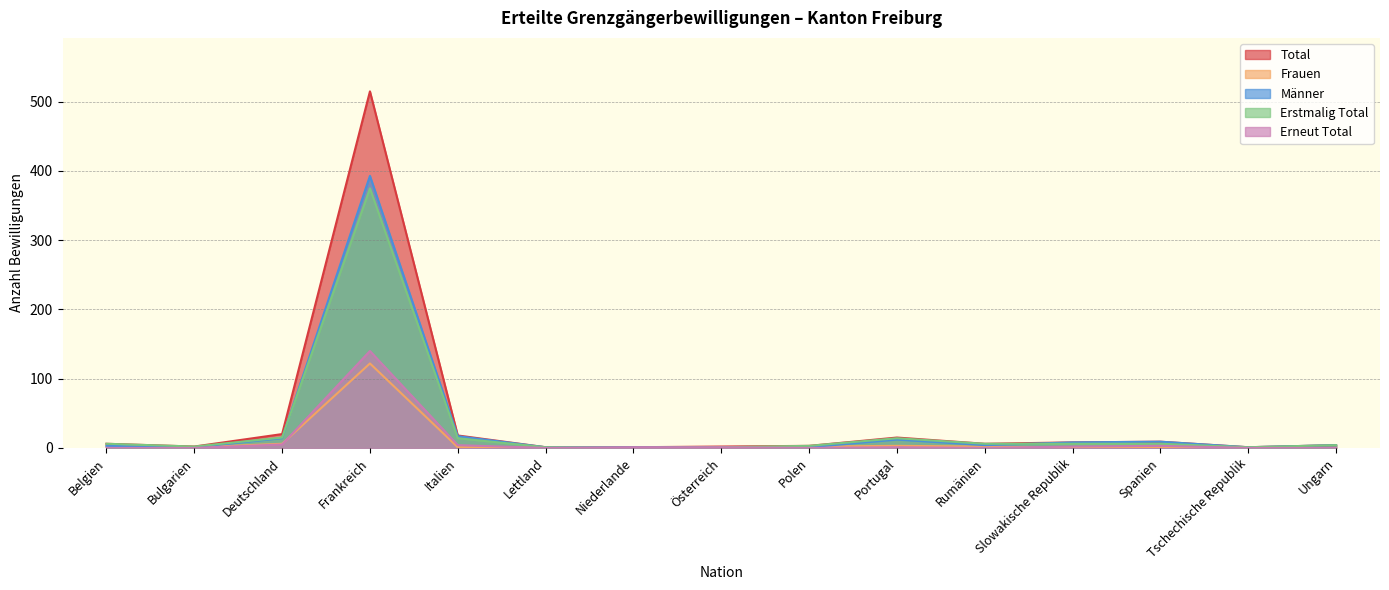

How many lines are shown in the chart?

5